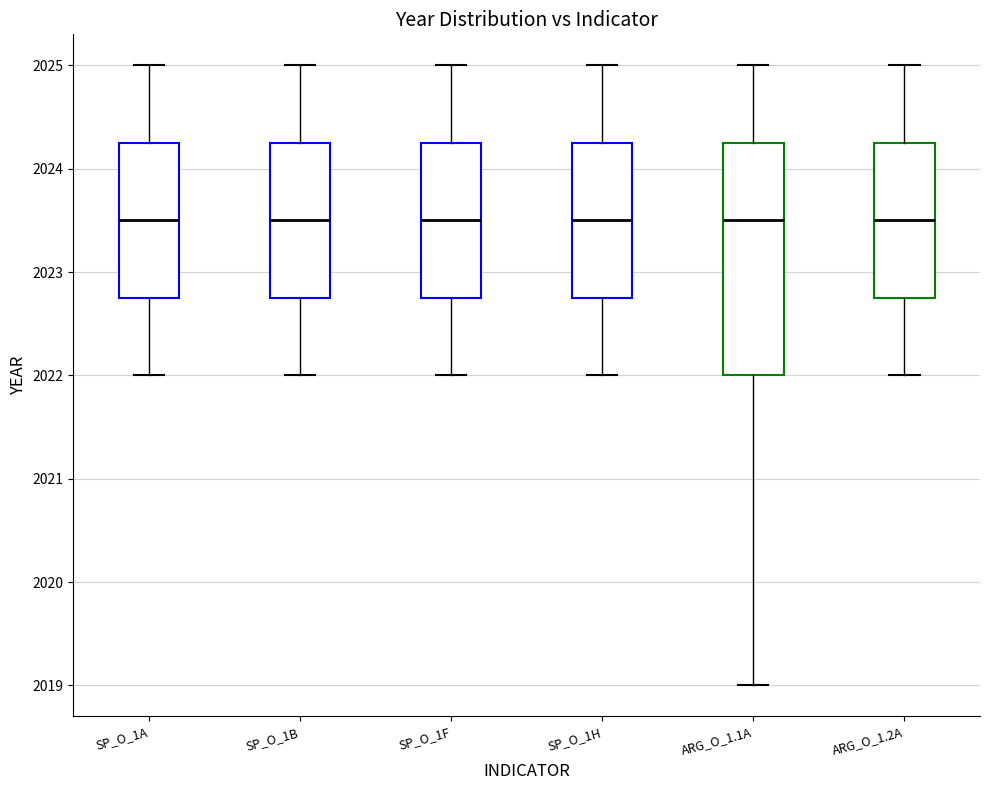

Where is the lower edge of the box for ARG_O_1.2A on the y-axis? The values are not printed on the chart, so give them approximately, as read against the axis.

2022.8